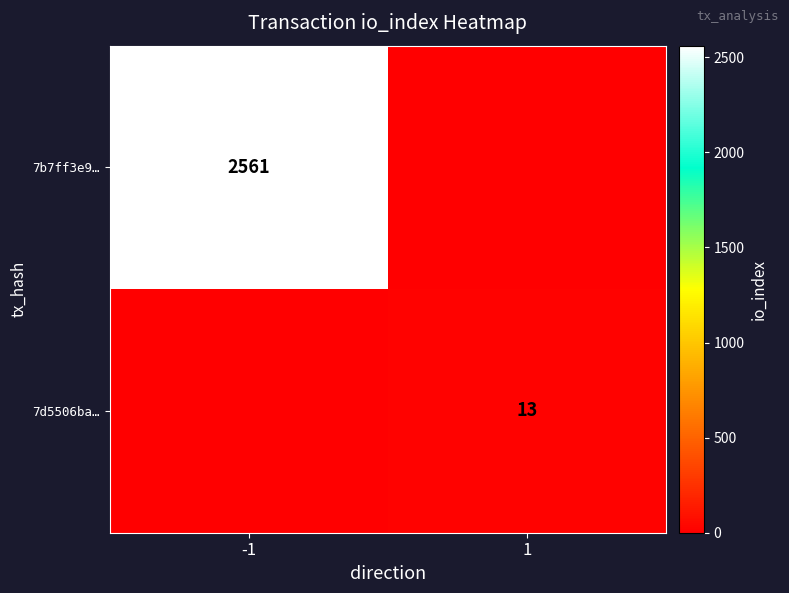

The value of 7d5506ba… at 1 is 13. True or false?

True